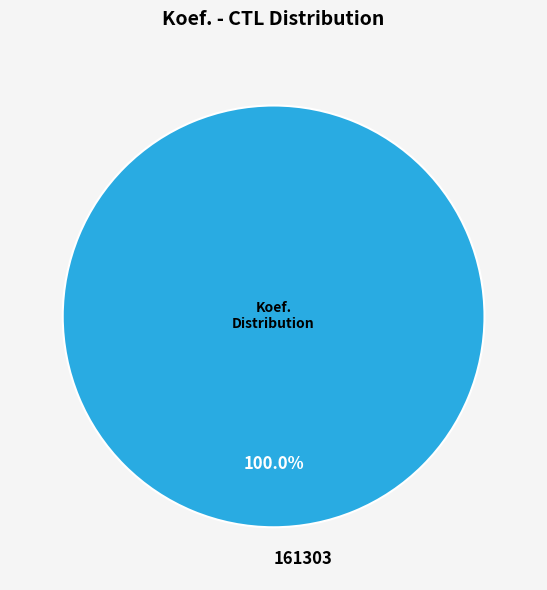

To the nearest percent, what portion does 161303 represent?

100%